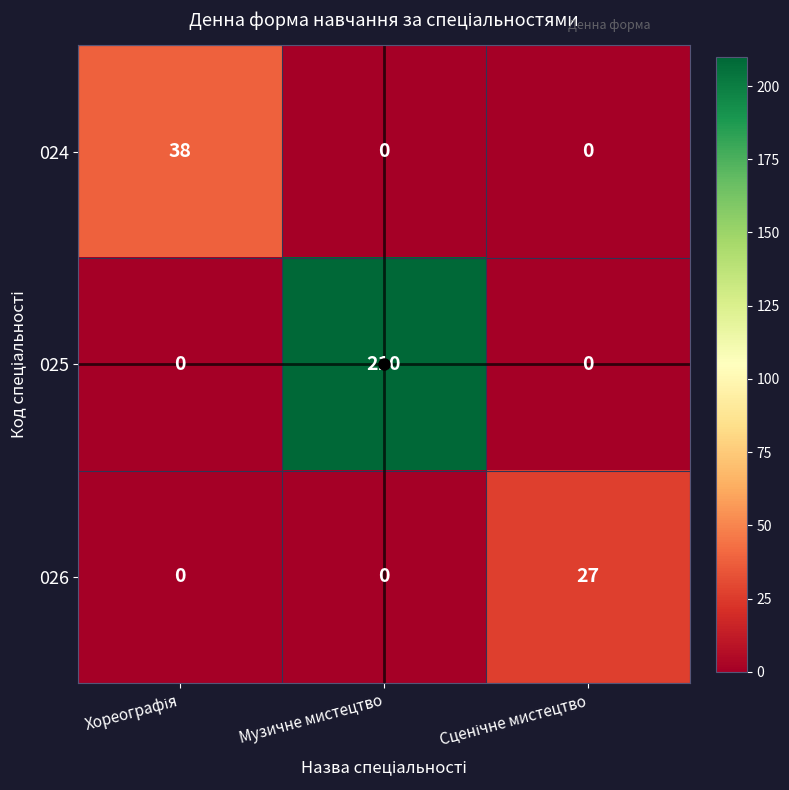

List the series in order of their peak value, highest first.

025, 024, 026